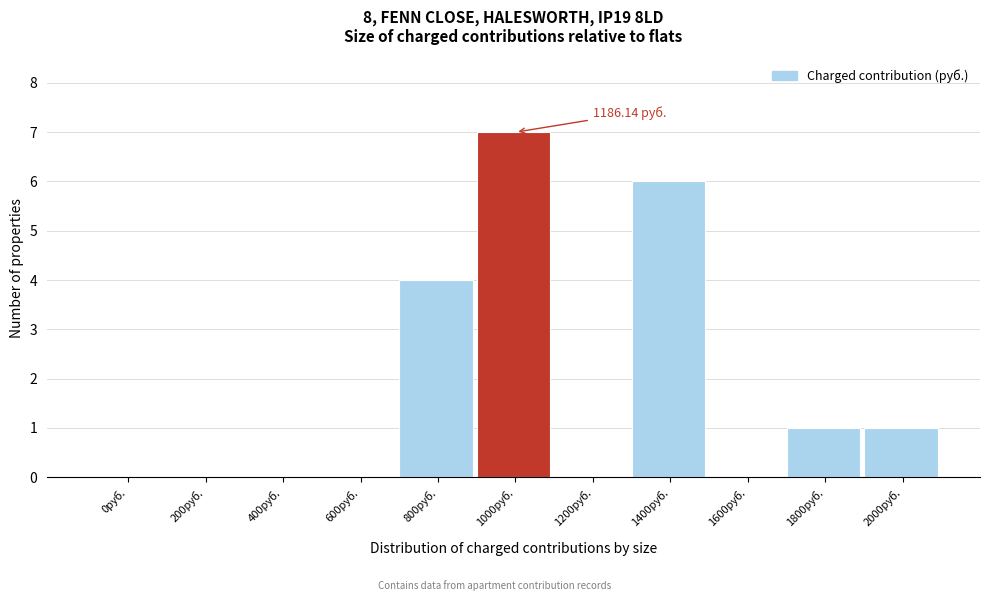

Which has a higher value, 1600руб. or 800руб.?

800руб.